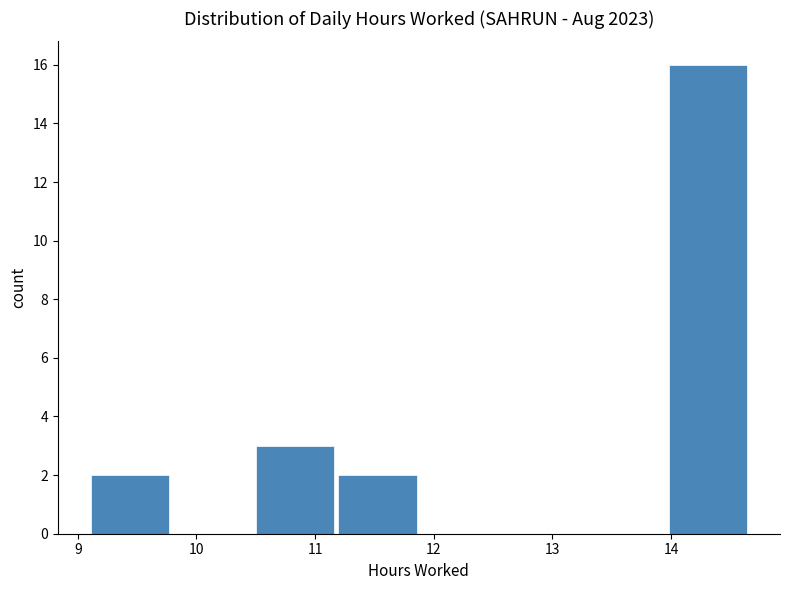

Reading left to right, transcribe this chart: for each bar, give the range it covers on the x-axis and its height. Neither the bar edges nor the heights are printed on the chart, so give them approximately, as read against the axes.

9.1 to 9.8: 2
9.8 to 10.5: 0
10.5 to 11.2: 3
11.2 to 11.9: 2
11.9 to 12.6: 0
12.6 to 13.3: 0
13.3 to 14.0: 0
14.0 to 14.7: 16